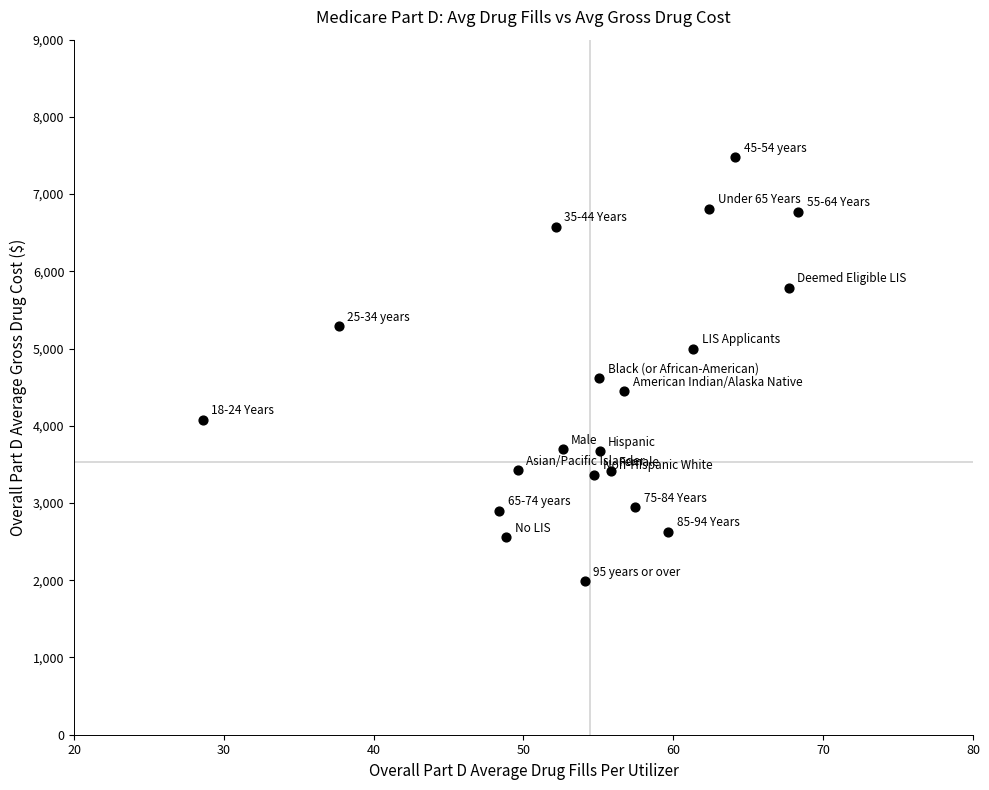

What is the range of X values (max minus min)?

39.8